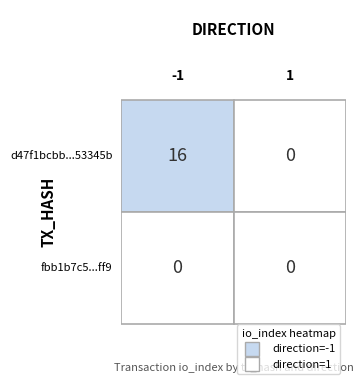

Rank the series by their maximum value, from lowest to highest.

fbb1b7c5769203ce72957a006ceb1836f569ff9, d47f1bcbb346cb30958f235e784bafebd53345b